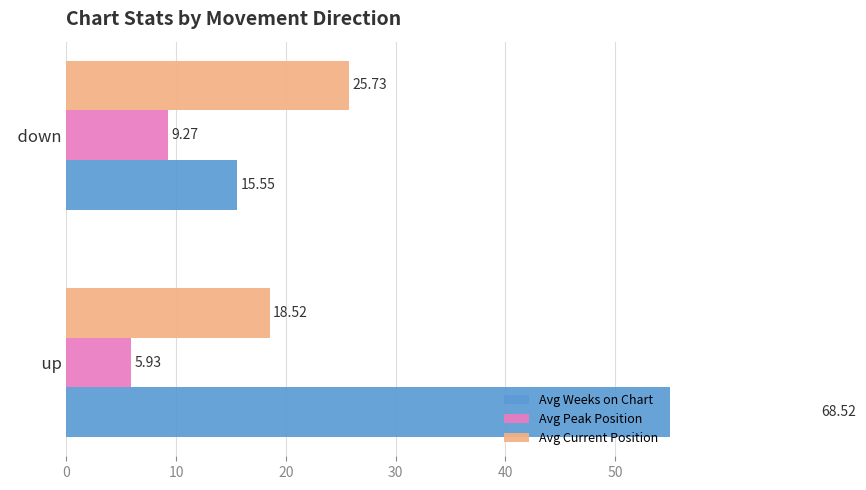

What is the sum of all Avg Peak Position values?

15.2